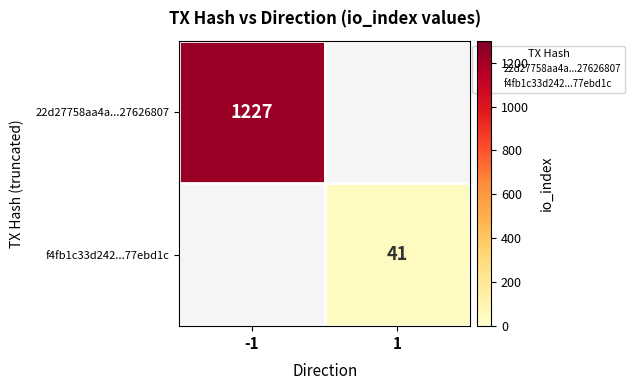

Rank the categories by 22d27758aa4a...27626807 value from lowest to highest.

-1, 1